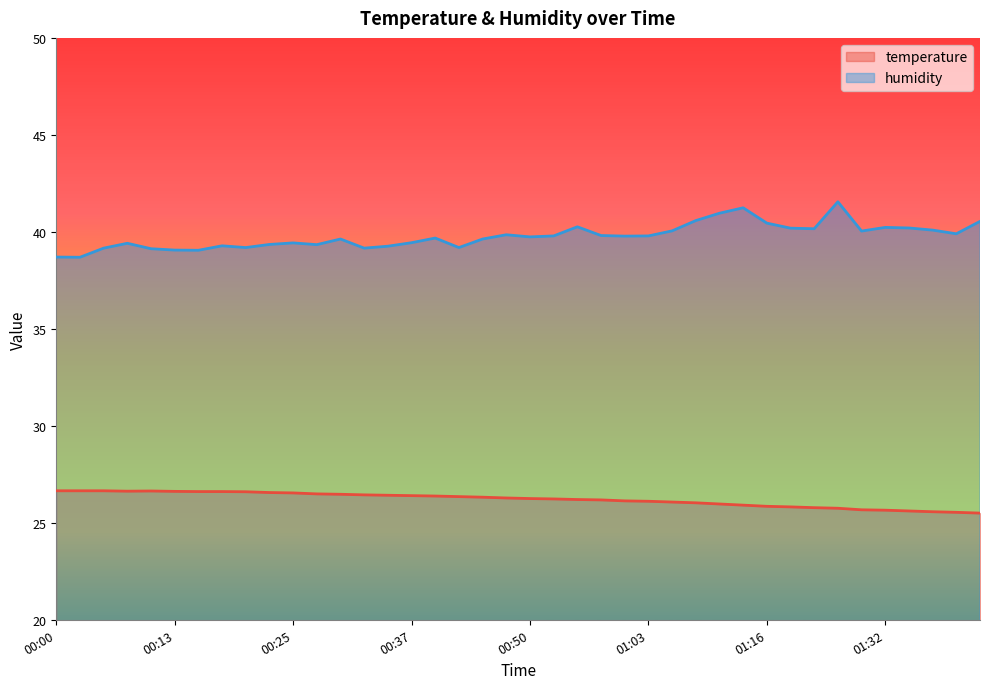

What position from the left is 00:45?

19